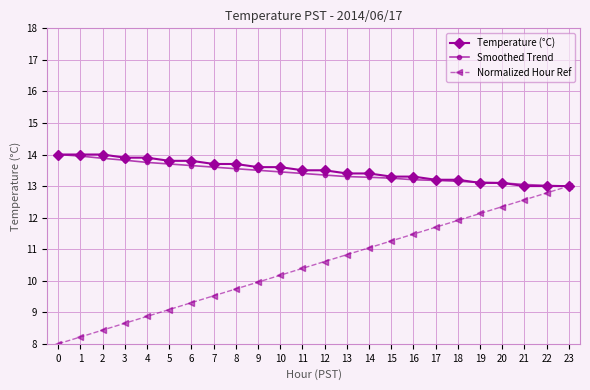

What is the sum of the Smoothed Trend values at 1 and 22?

27.0